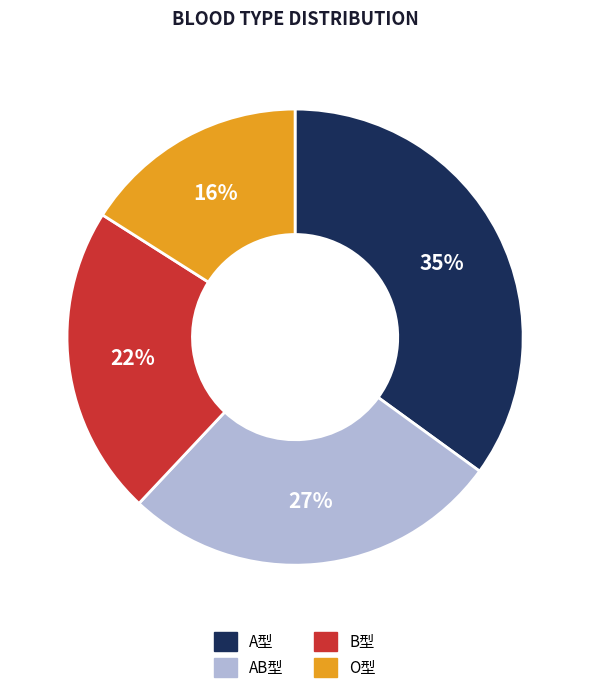

What is the smallest slice in the pie chart?

O型